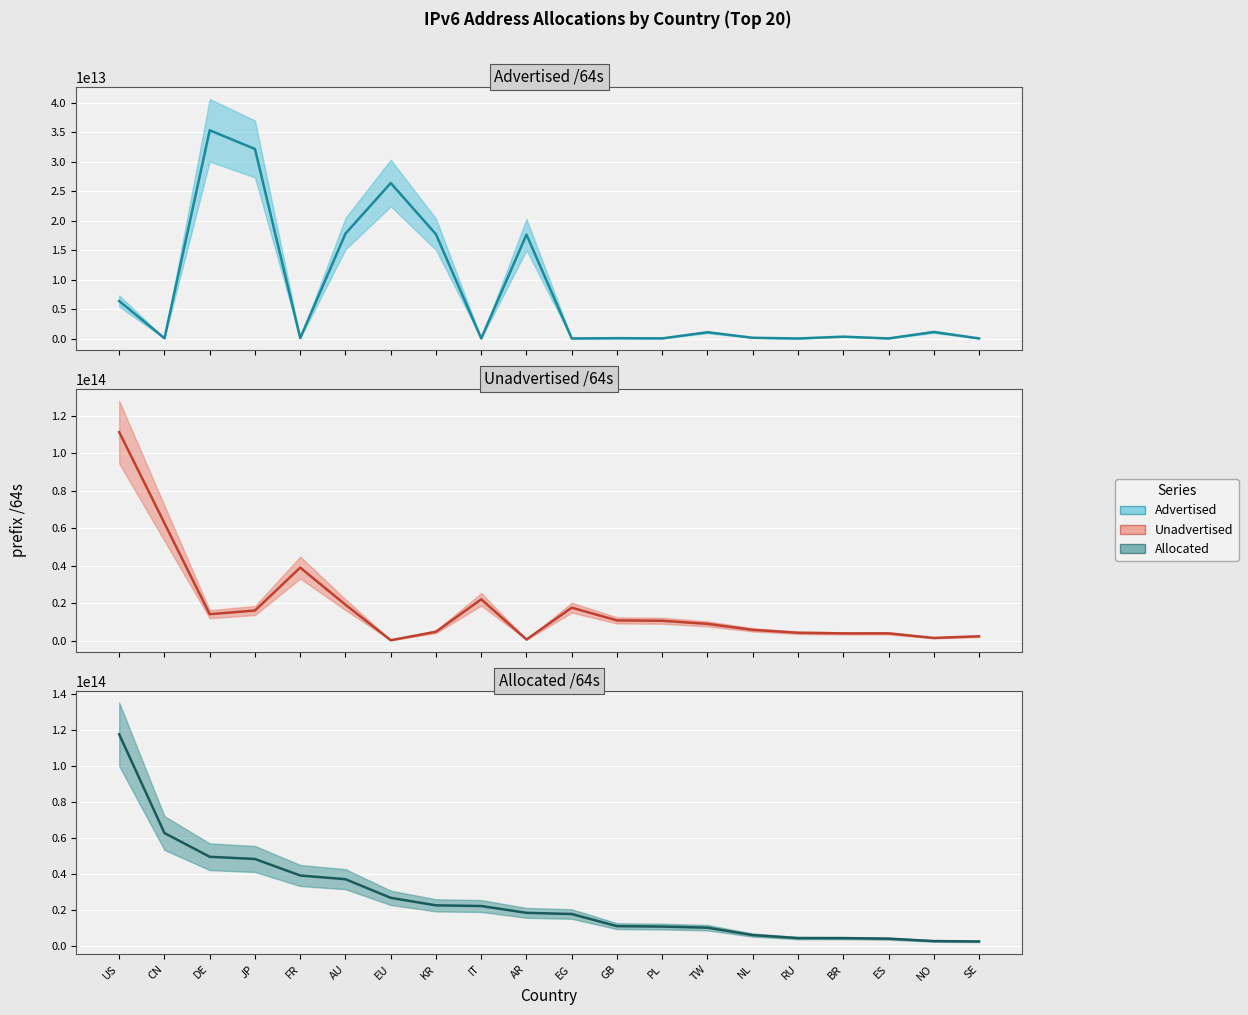

True or false: Unadvertised /64s and Allocated /64s cross at least once.

False